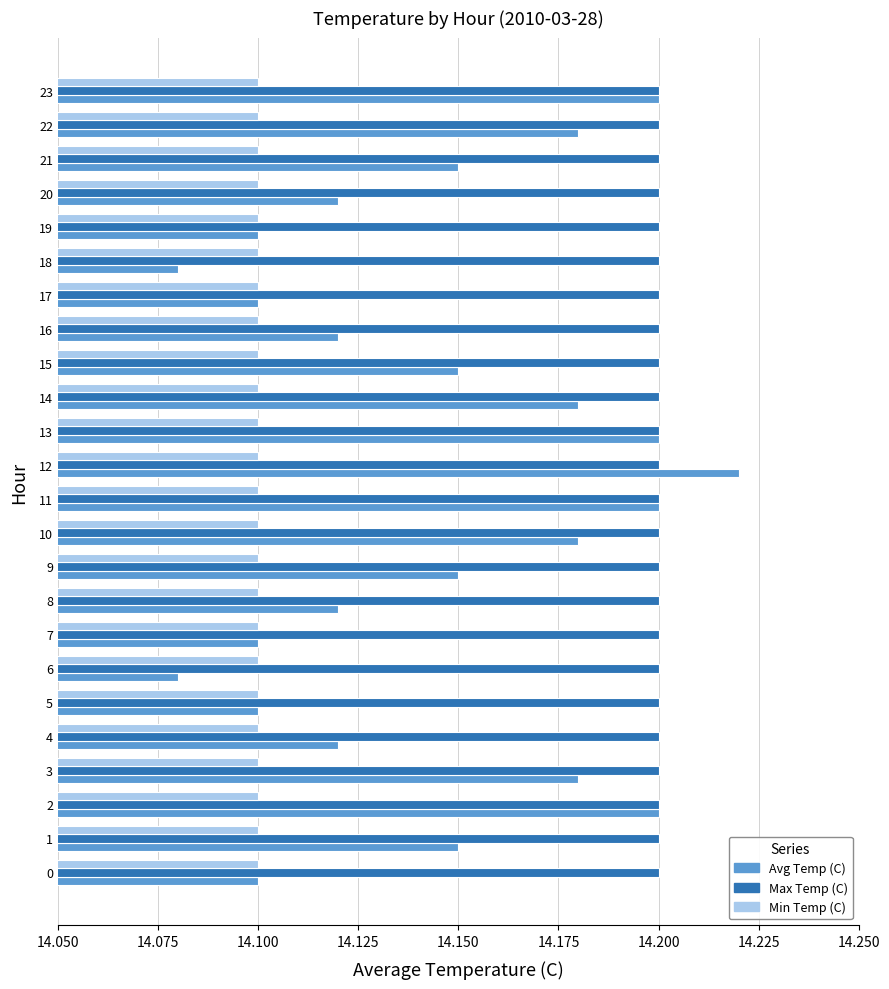

Which category has the highest value across all series?

12